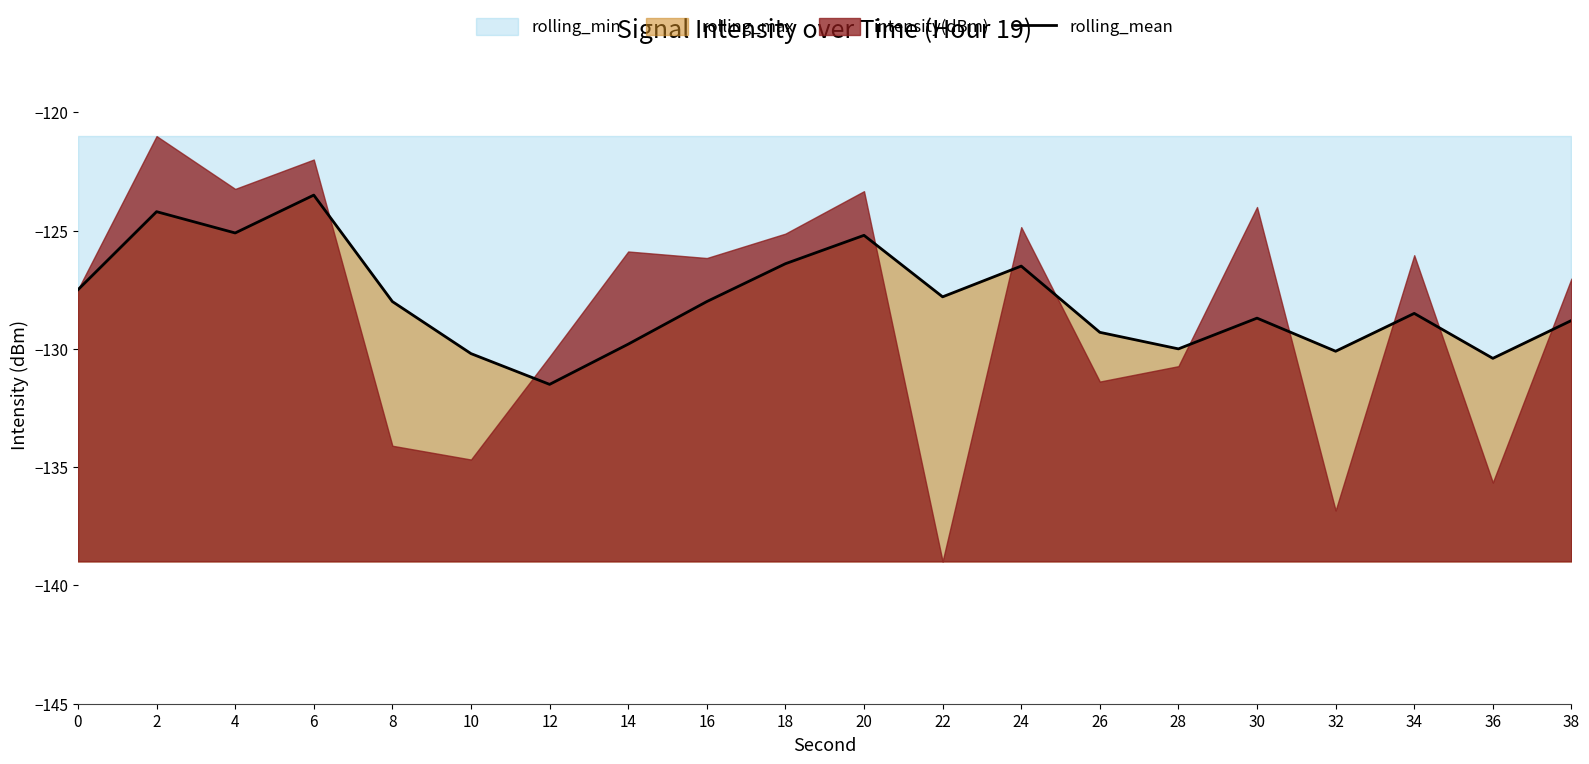

Reading right to left, transcribe all the data shown in this chart.

38=-128.8	36=-130.4	34=-128.5	32=-130.1	30=-128.7	28=-130.0	26=-129.3	24=-126.5	22=-127.8	20=-125.2	18=-126.4	16=-128.0	14=-129.8	12=-131.5	10=-130.2	8=-128.0	6=-123.5	4=-125.1	2=-124.2	0=-127.5